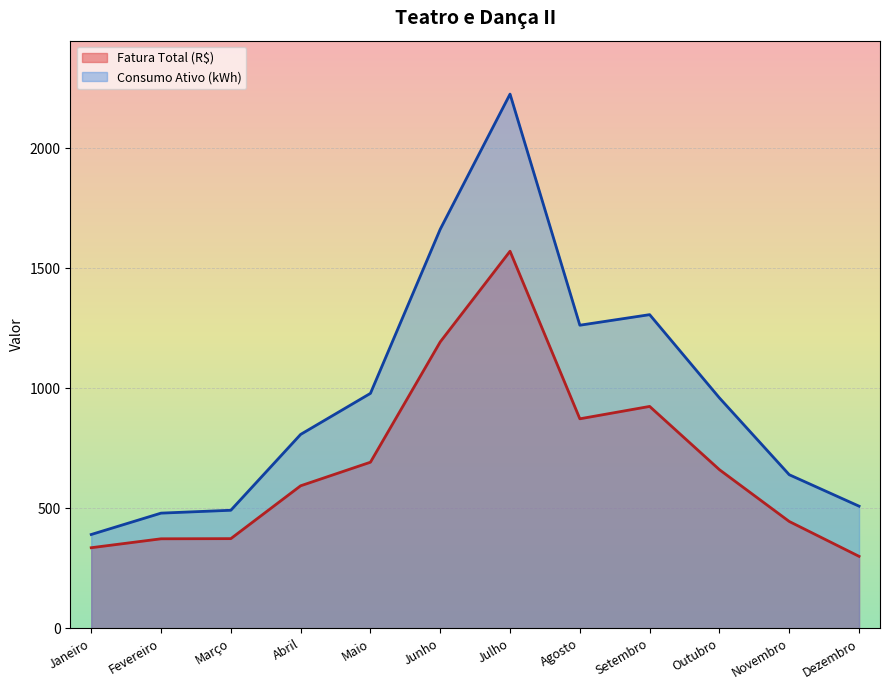

What value does the Consumo Ativo (kWh) series have at Julho?

2226.0